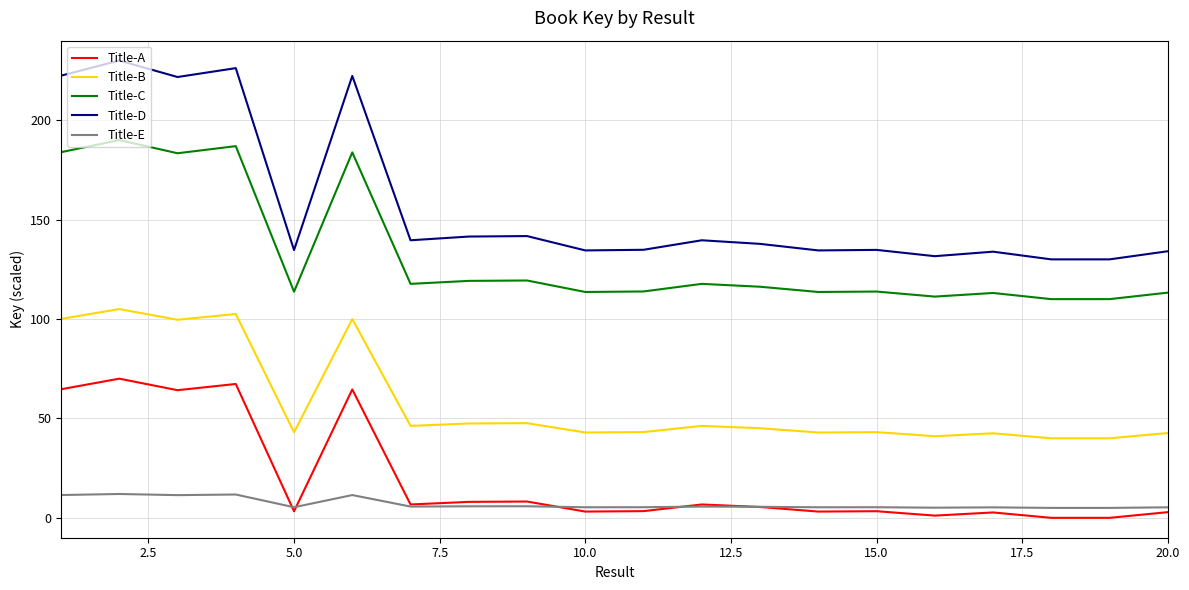

List the series in order of their peak value, highest first.

Title-D, Title-C, Title-B, Title-A, Title-E